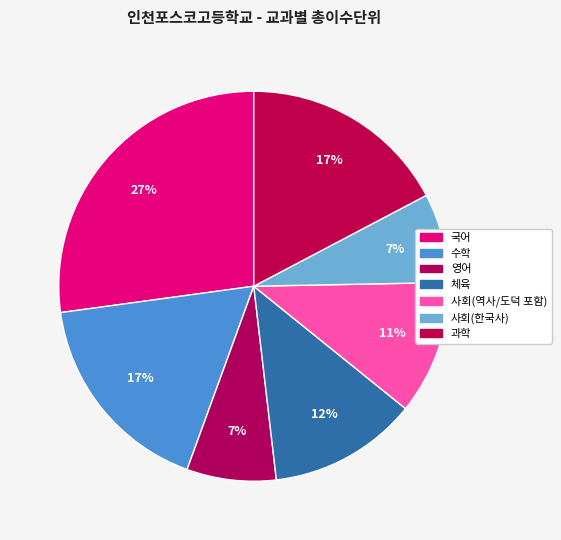

To the nearest percent, what is the difference between the 사회(한국사) and 수학 slice percentages?

10%